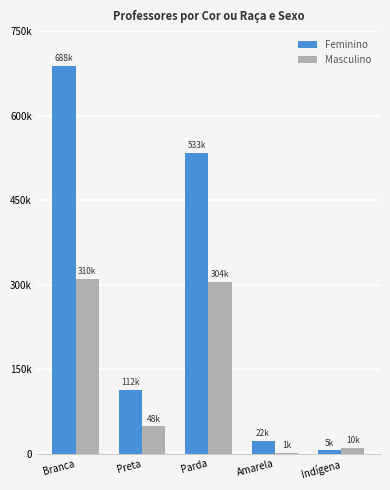

What is the maximum value for Feminino?

688487